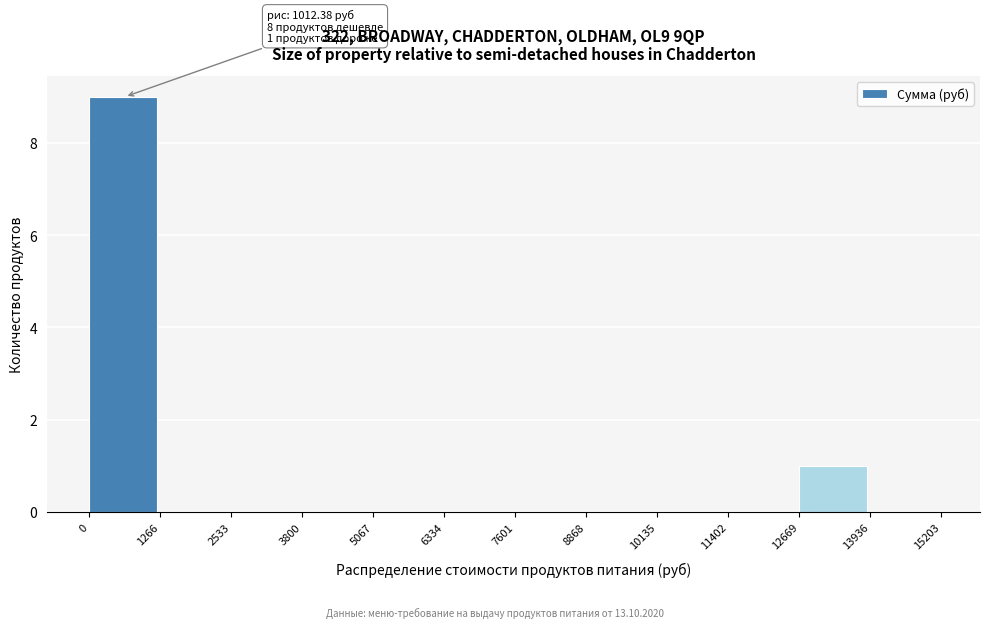

Which range on the x-axis has the tallest bar?

0 to 1266